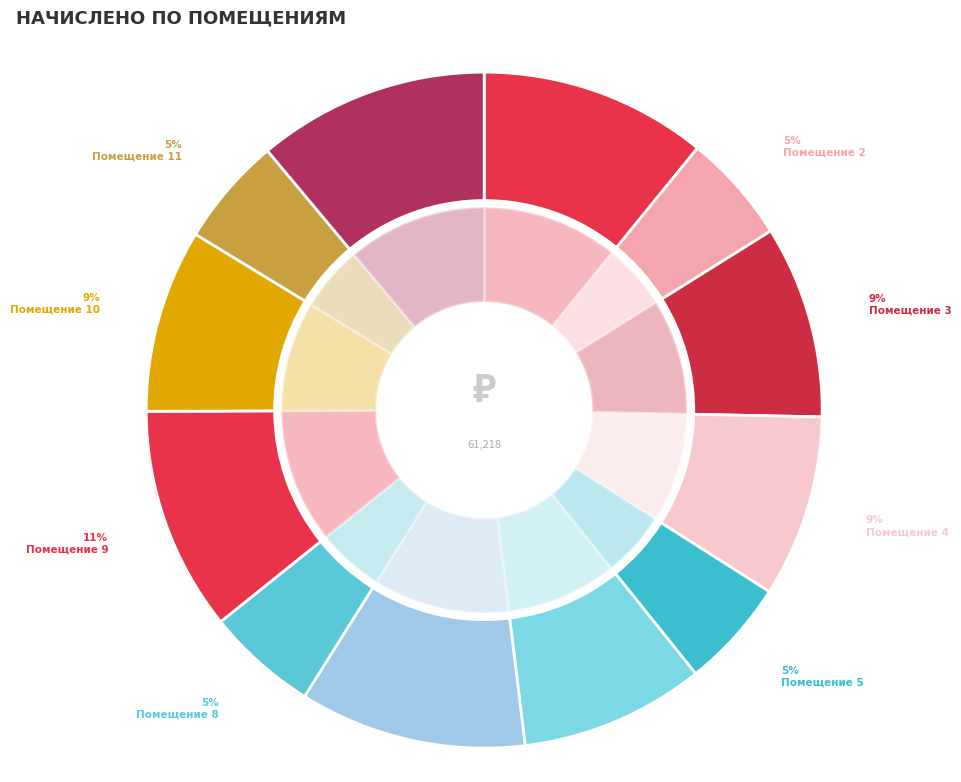

Which category has the biggest portion of the pie?

12